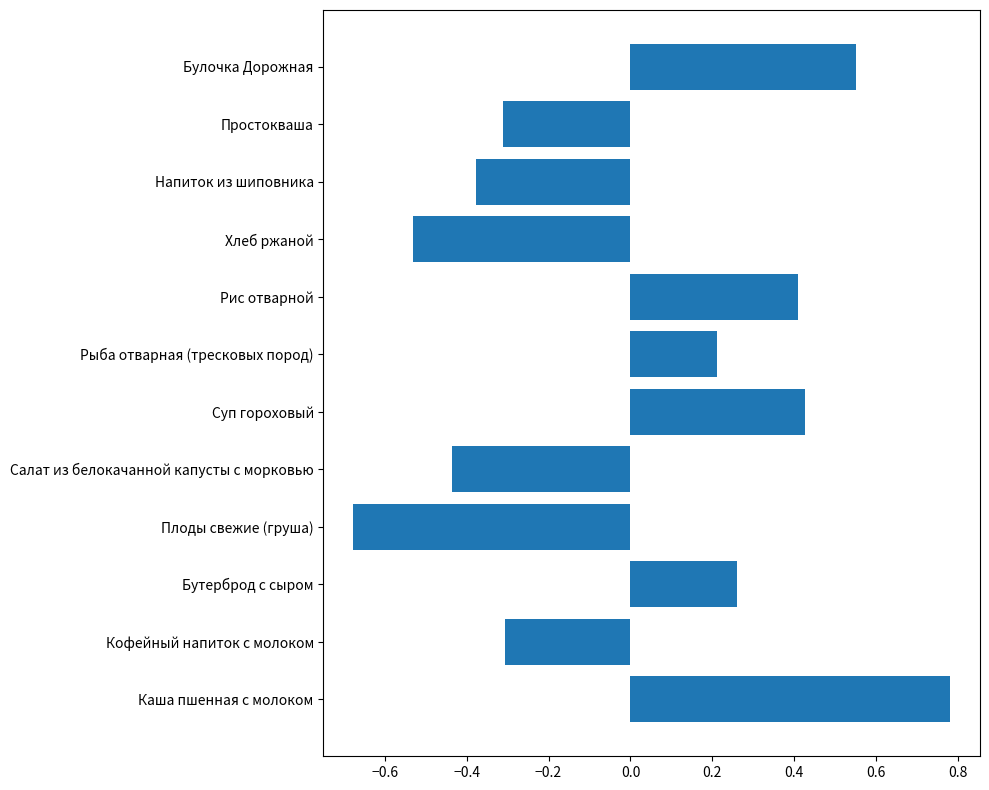

Are the bars grouped side by side (vs. stacked)?

No